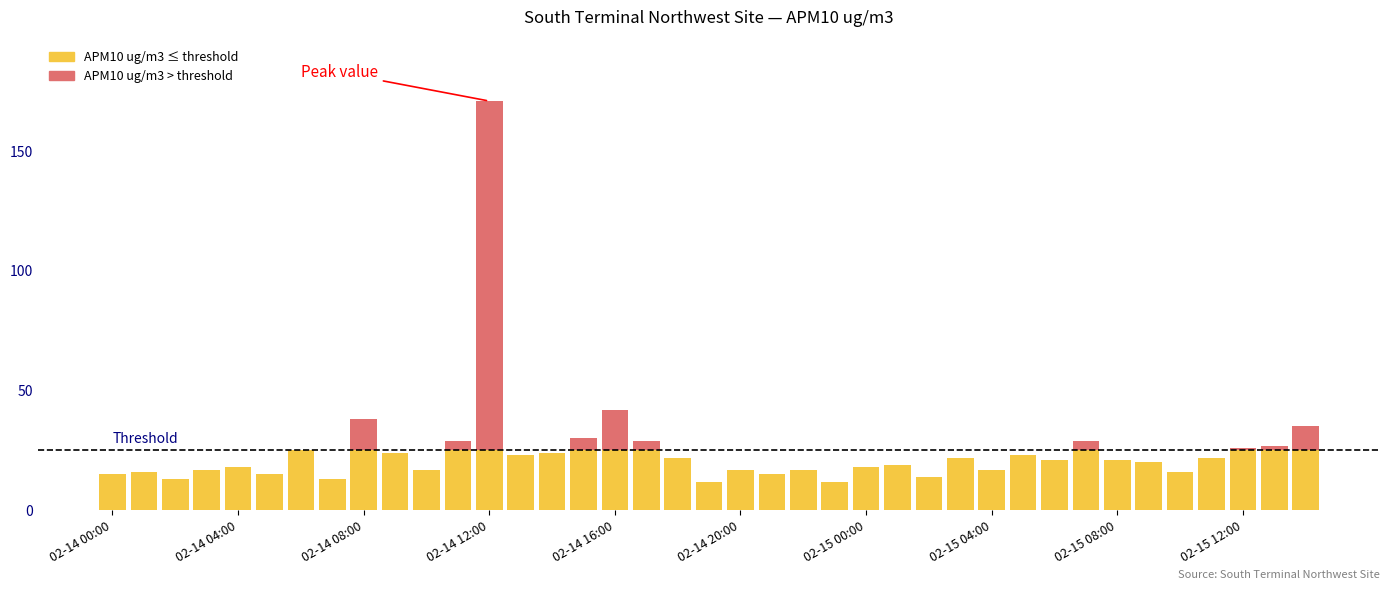

What is the label of the 27th bar from the right?

02-14 12:00